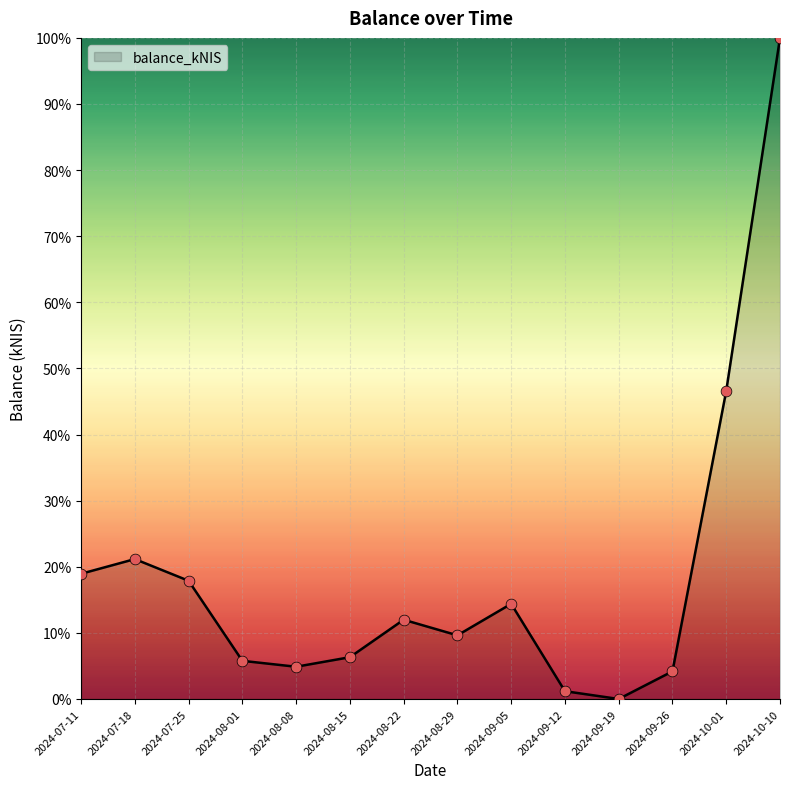

Between 2024-09-19 and 2024-08-01, which is larger?

2024-08-01